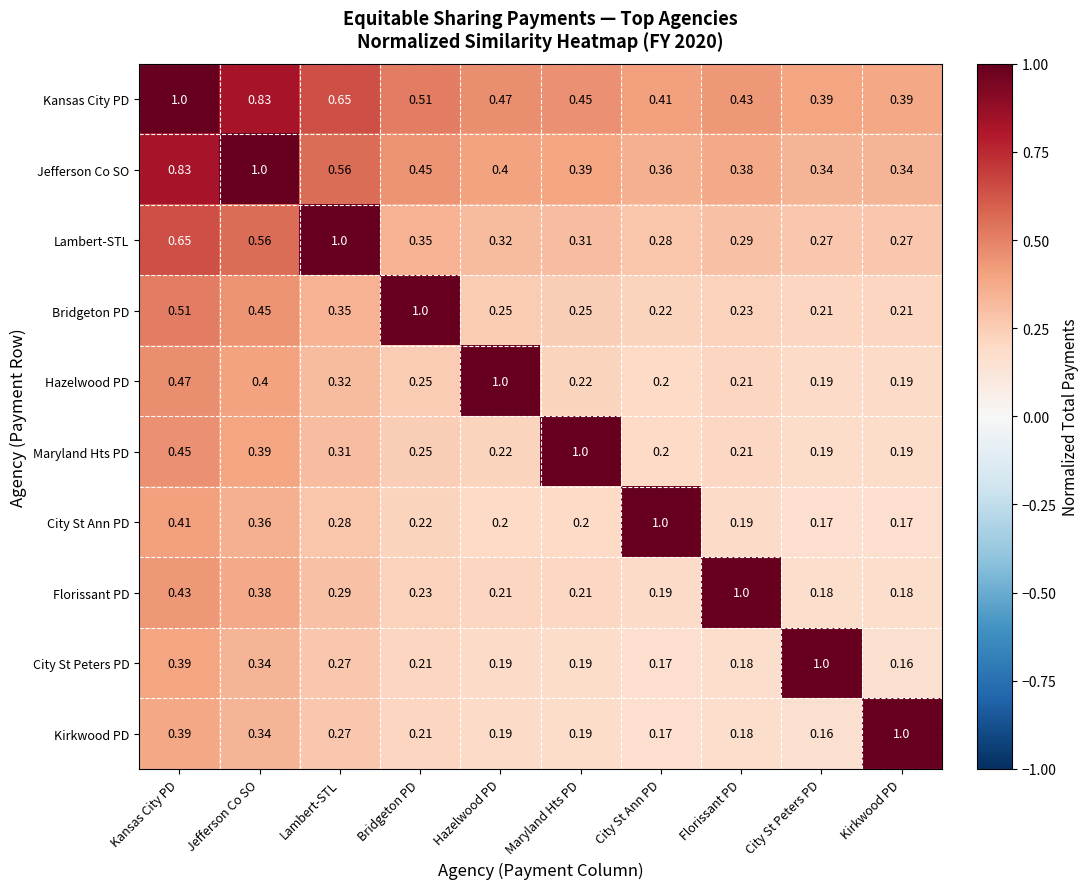

Which series has the largest total across all categories?

Kansas City PD